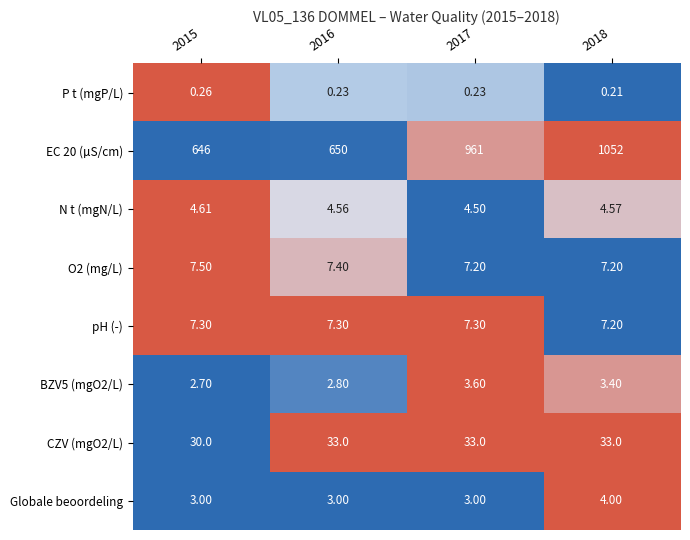

Is the value of O2 (mg/L) at 2018 greater than the value of N t (mgN/L) at 2016?

Yes